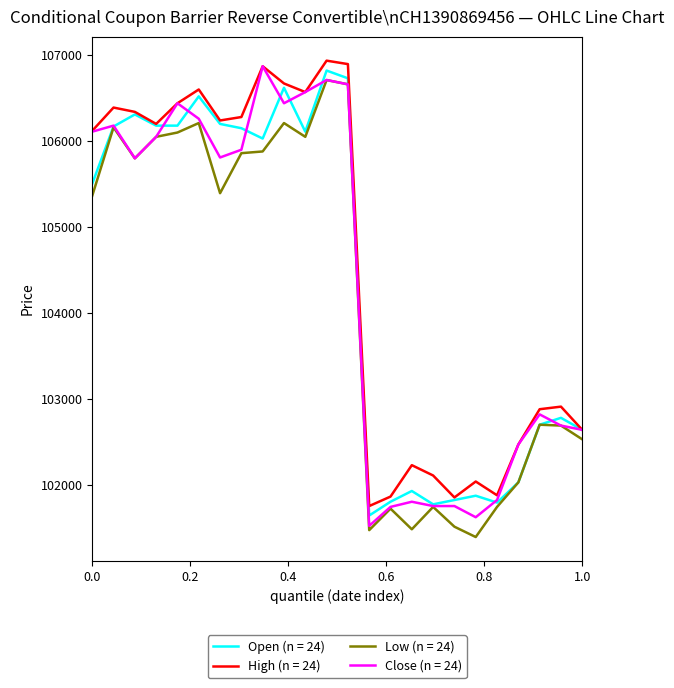

How many lines are shown in the chart?

4